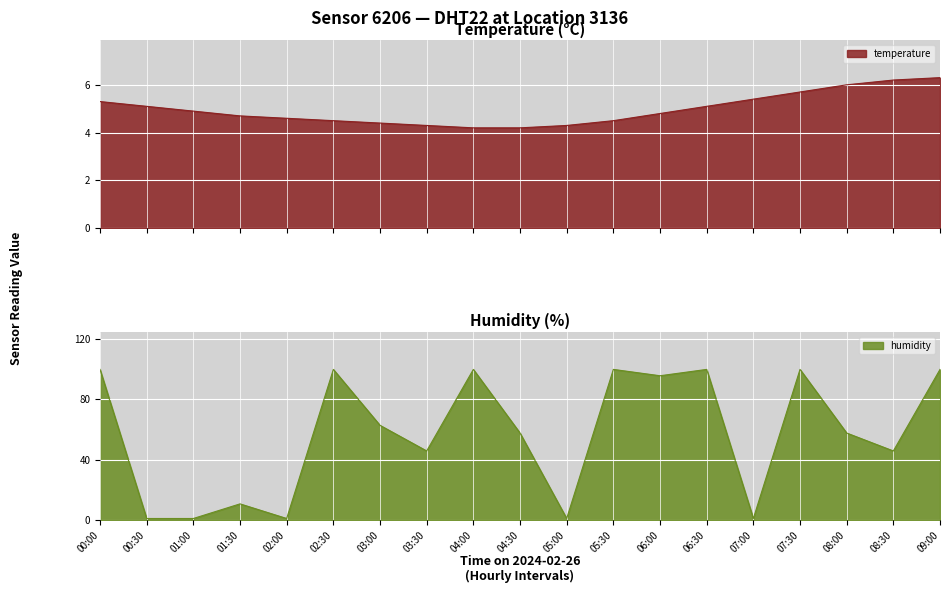

What position from the right is 09:00?

1